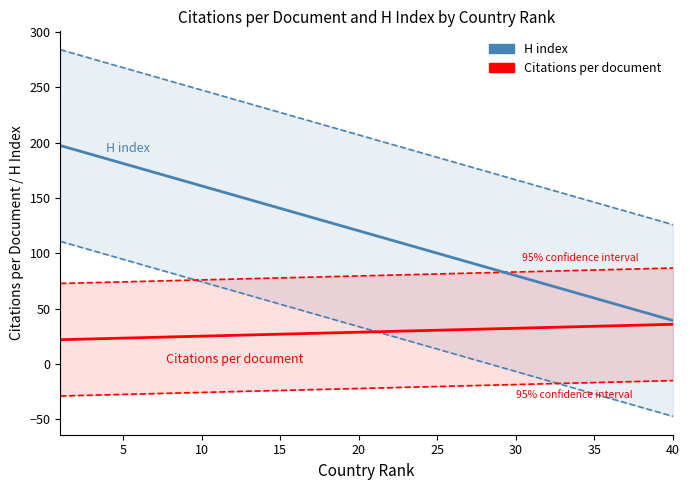

What is the sum of the Citations per document values at 34 and 31?

64.5